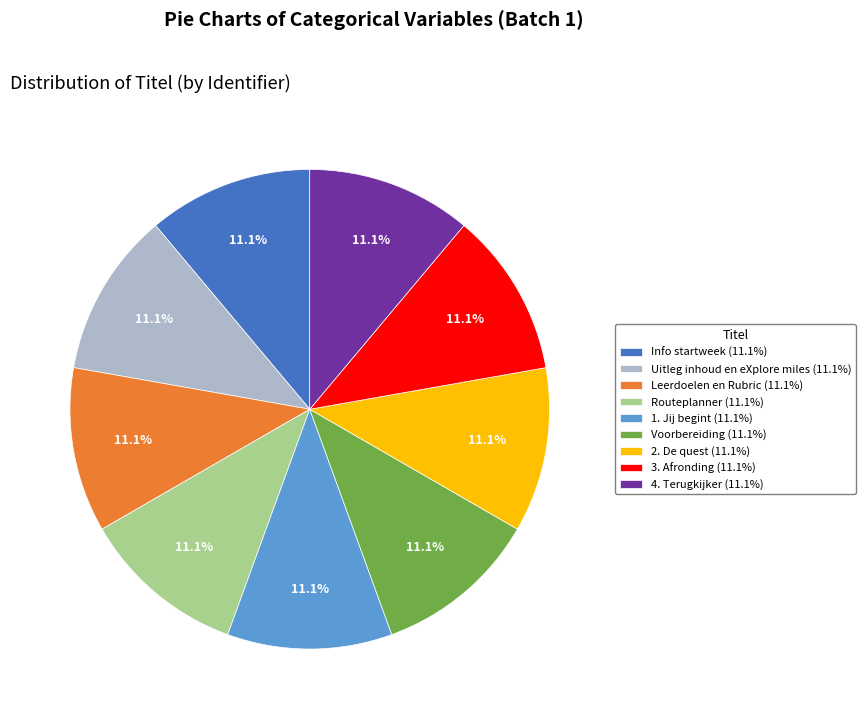

Approximately how many times larger is the value at 4. Terugkijker compared to Uitleg inhoud en eXplore miles?

1.0